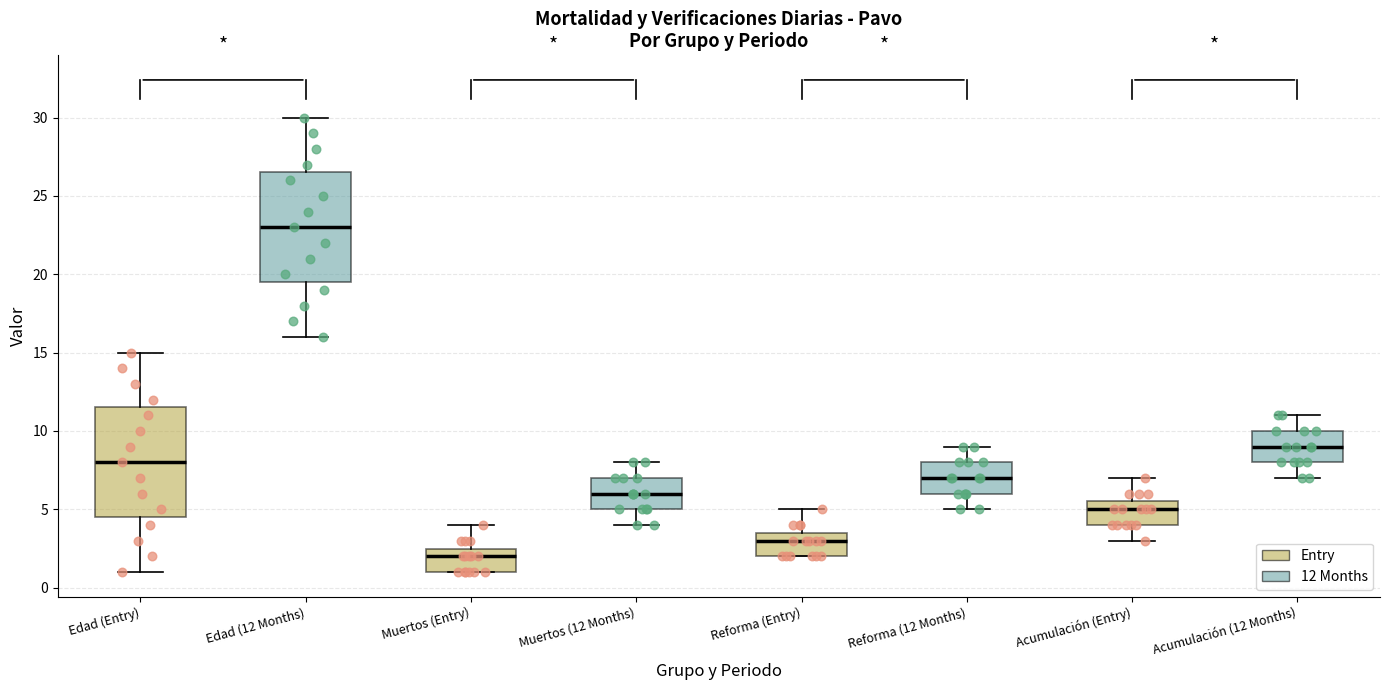

Which box has the lowest median line?

Muertos (Entry)